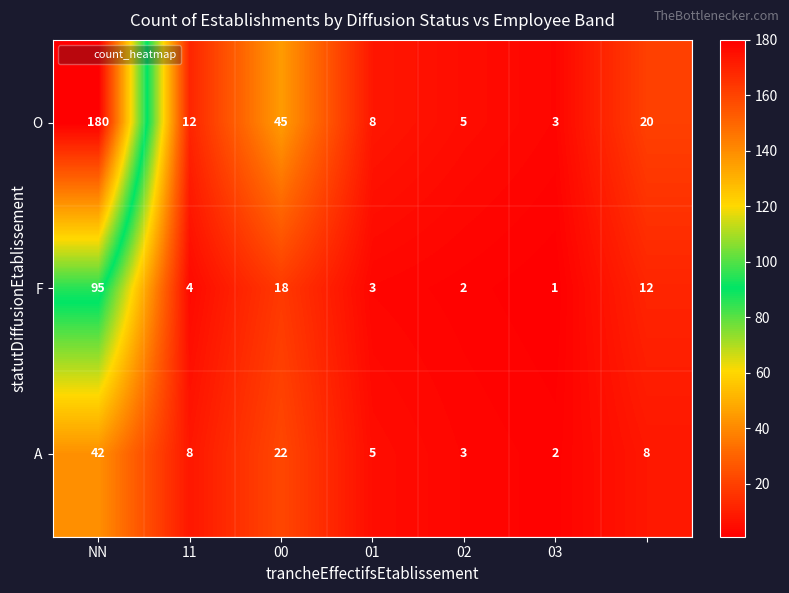

Which series has the largest range (max minus min)?

O